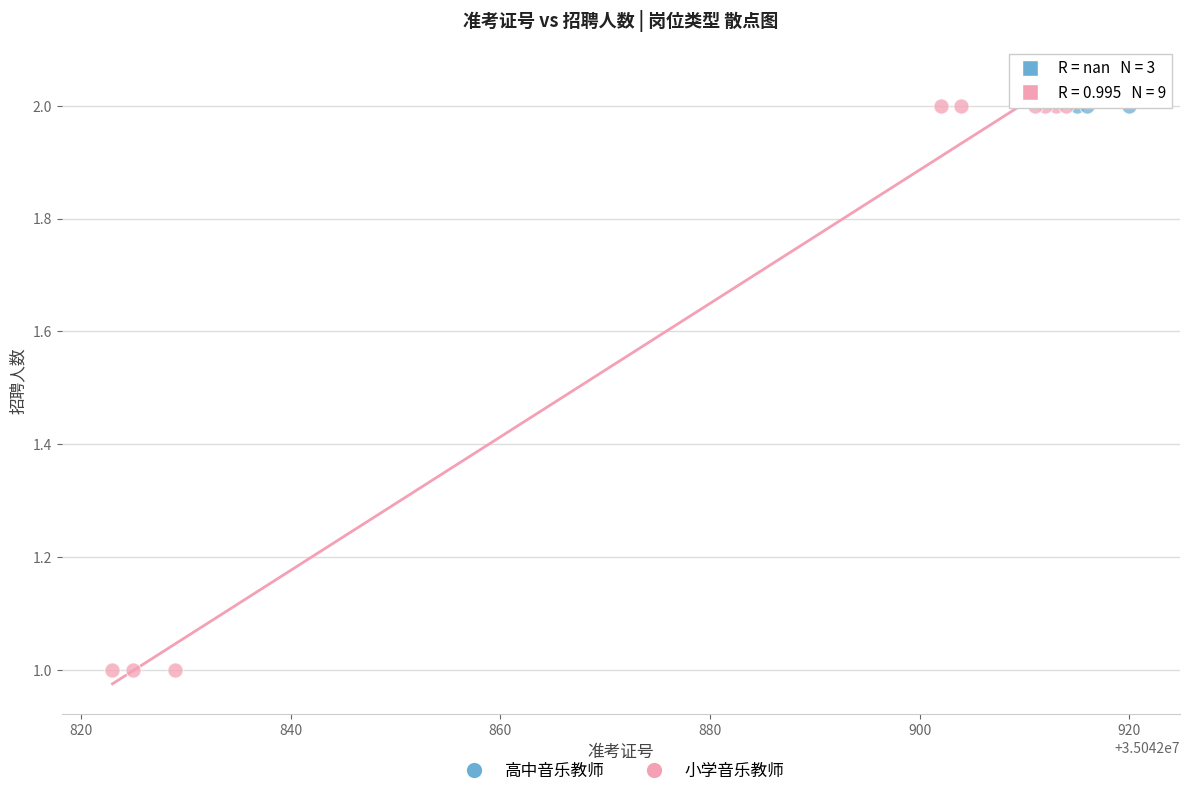

Which series reaches the minimum Y coordinate?

小学音乐教师